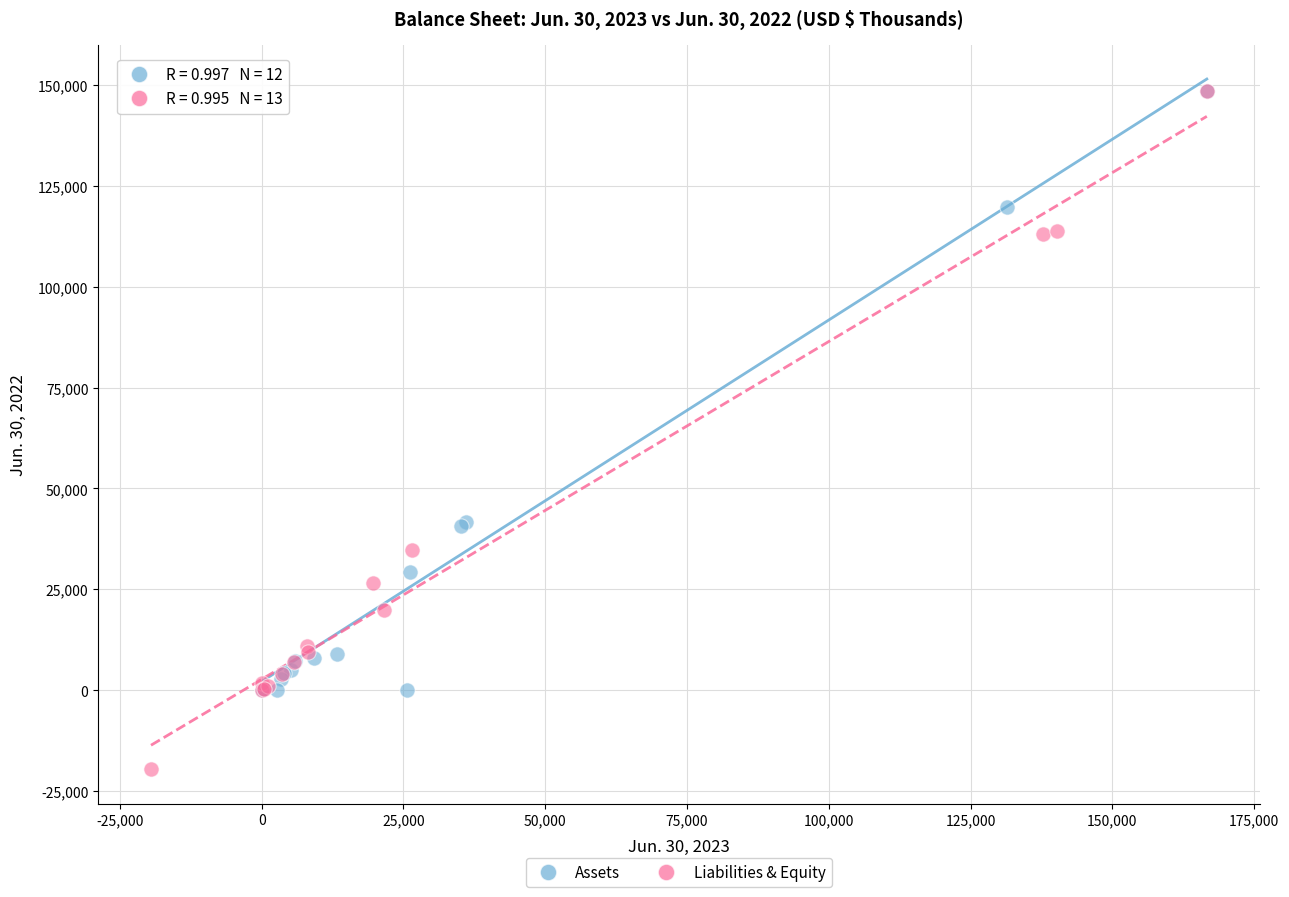

Which series has the largest Y range (max minus min)?

Liabilities & Equity